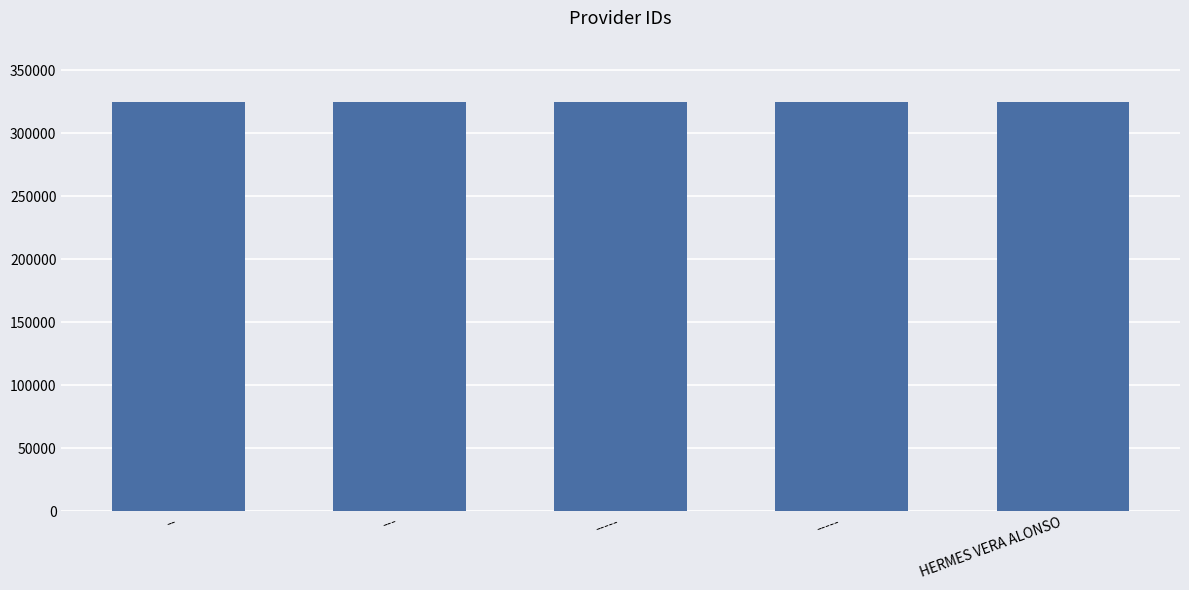

What is the sum of all values?

1624100